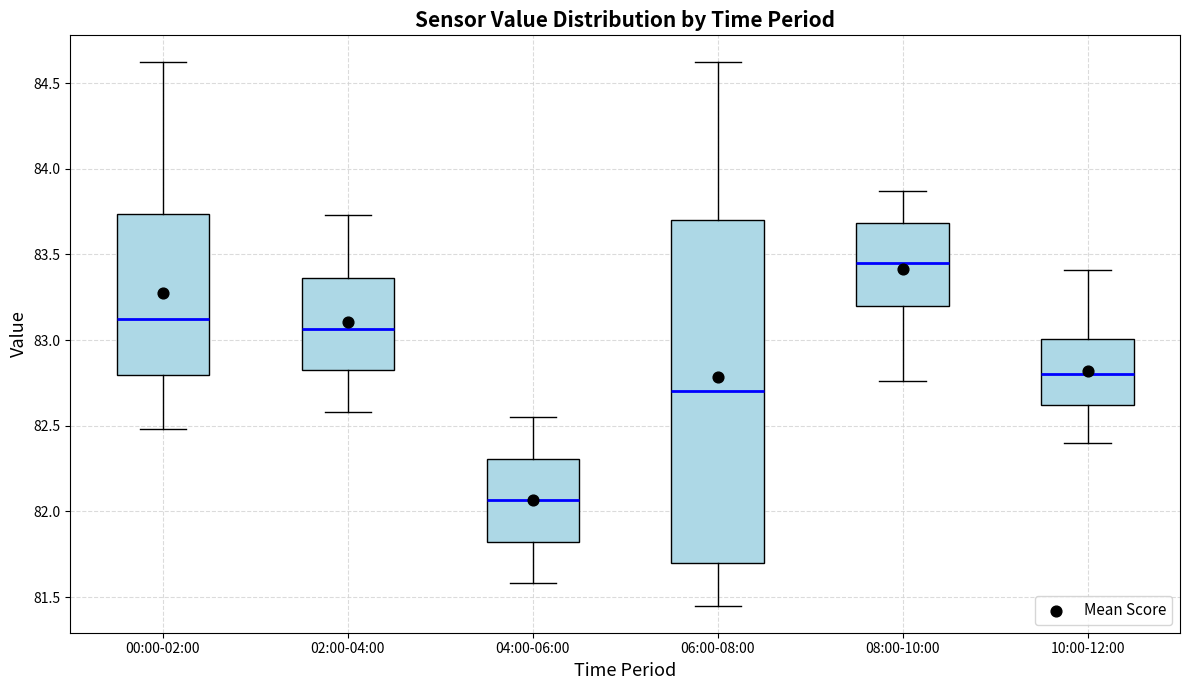

Reading left to right, read every box against the y-axis: the position of its median line, the range the box covers, and the ends of its whiskers. The values are not printed on the chart, so give them approximately, as read against the axis.

00:00-02:00: median 83.15, box 82.80 to 83.75, whiskers 82.50 to 84.60
02:00-04:00: median 83.05, box 82.80 to 83.35, whiskers 82.60 to 83.75
04:00-06:00: median 82.05, box 81.80 to 82.30, whiskers 81.60 to 82.55
06:00-08:00: median 82.70, box 81.70 to 83.70, whiskers 81.45 to 84.60
08:00-10:00: median 83.45, box 83.20 to 83.70, whiskers 82.75 to 83.85
10:00-12:00: median 82.80, box 82.60 to 83.00, whiskers 82.40 to 83.40